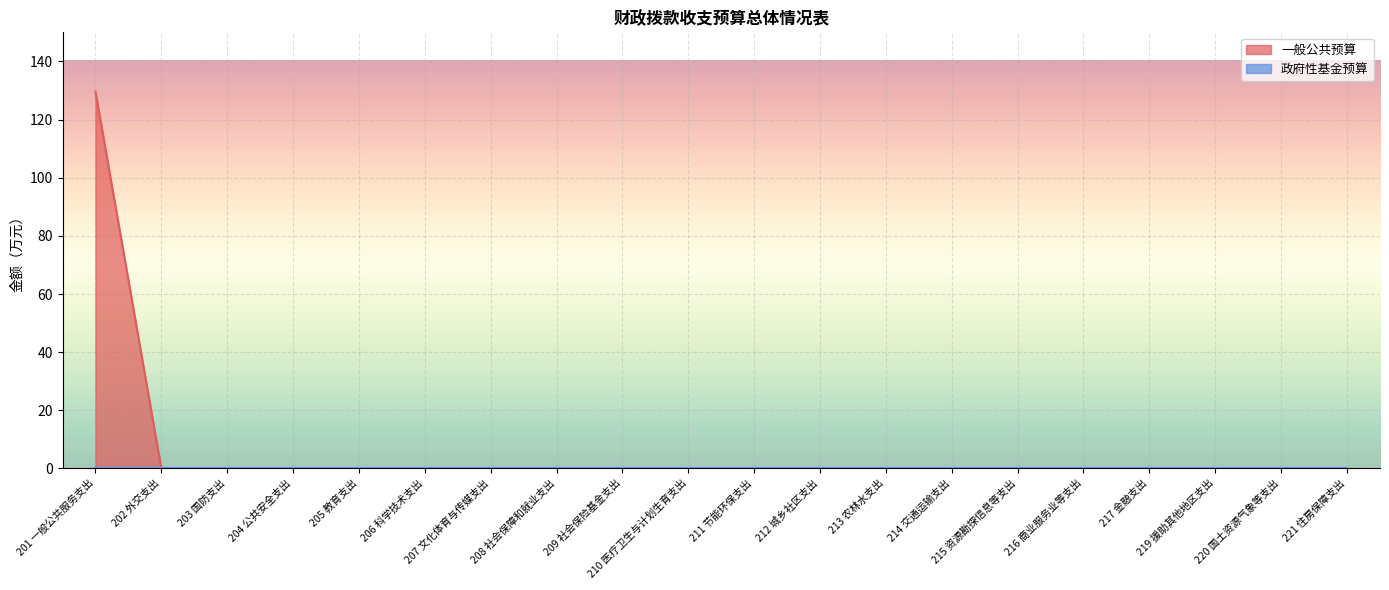

True or false: the data has more than 0 interior local peaks.

False